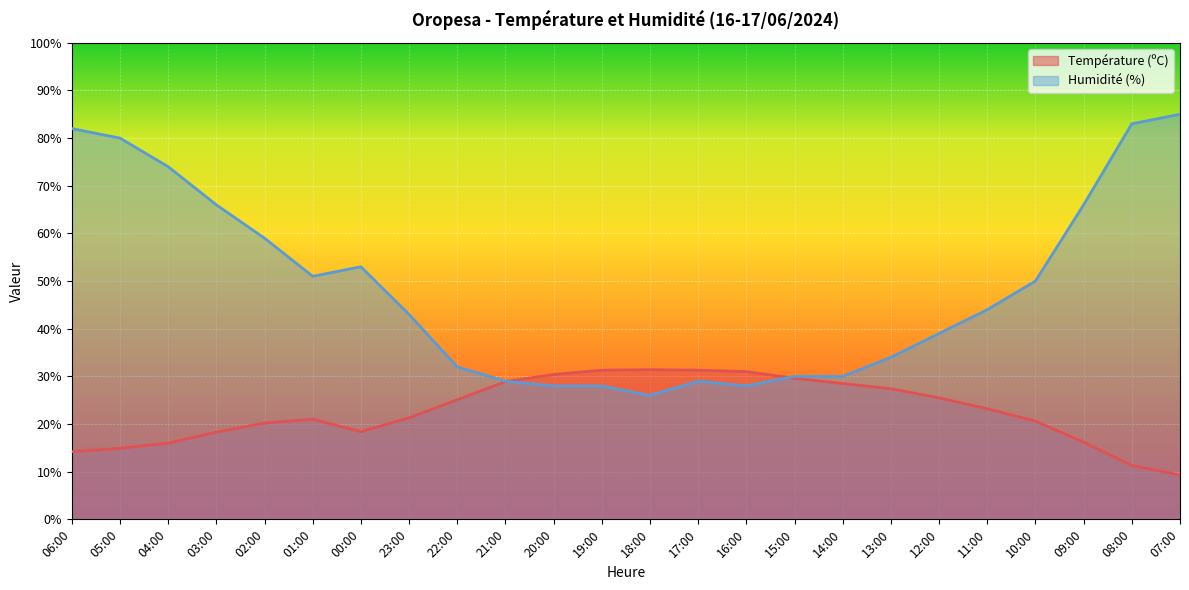

What are all the series names shown in the legend?

Température (ºC), Humidité (%)